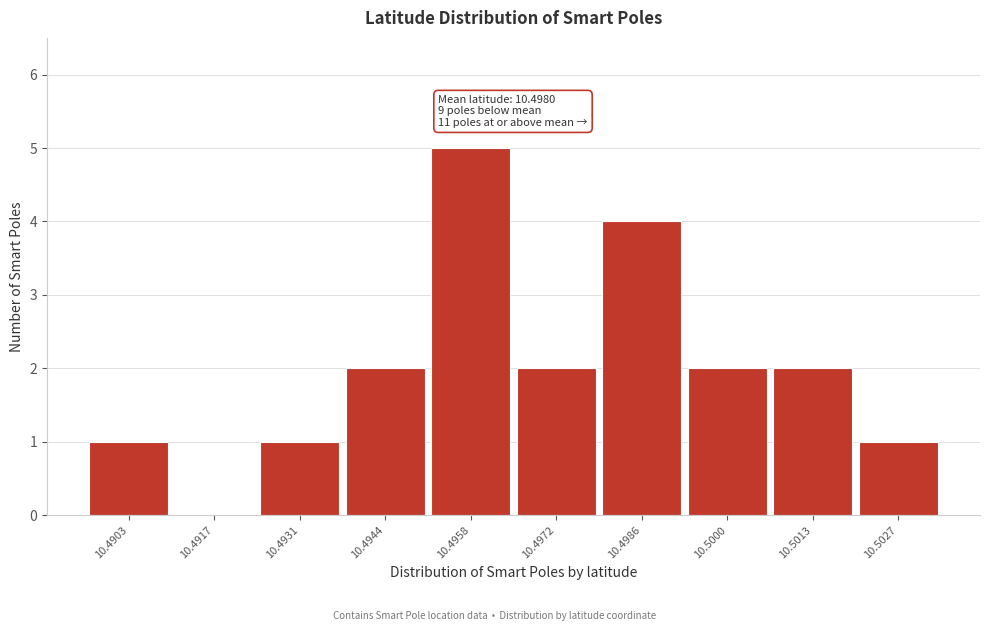

The chart shows a value of 1 at 10.4931. True or false?

True